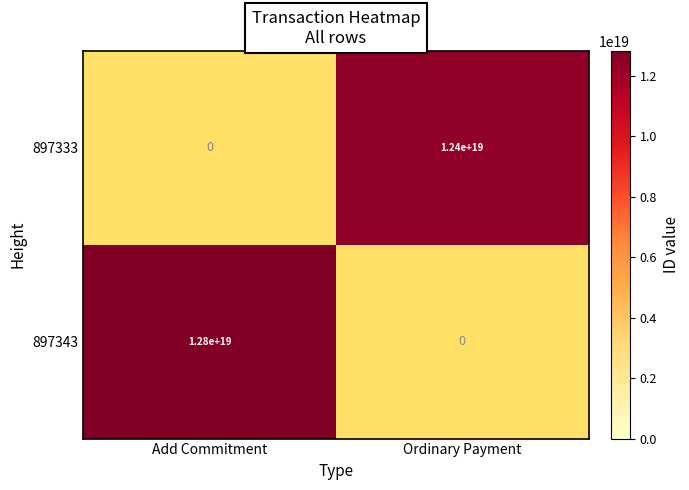

At which label does 897333 reach its minimum?

Add Commitment